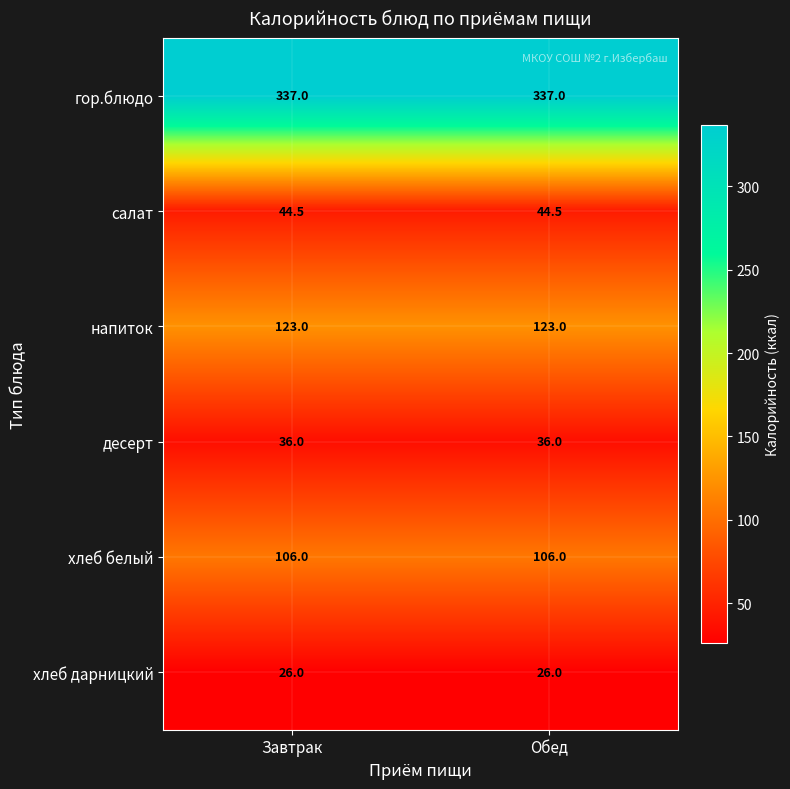

True or false: хлеб дарницкий has a value of 39.6 at Завтрак.

False